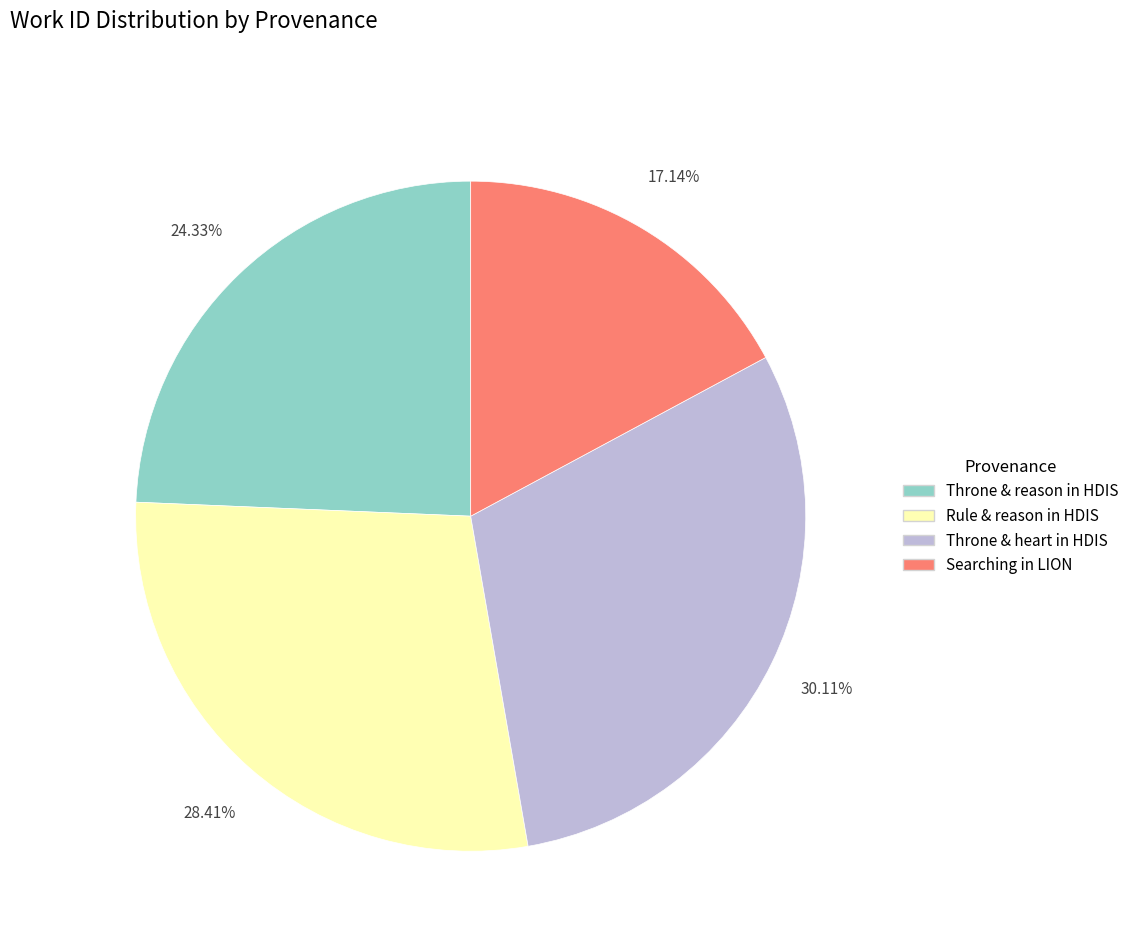

What is the ratio of the value at Rule & reason in HDIS to the value at Searching in LION?

1.7